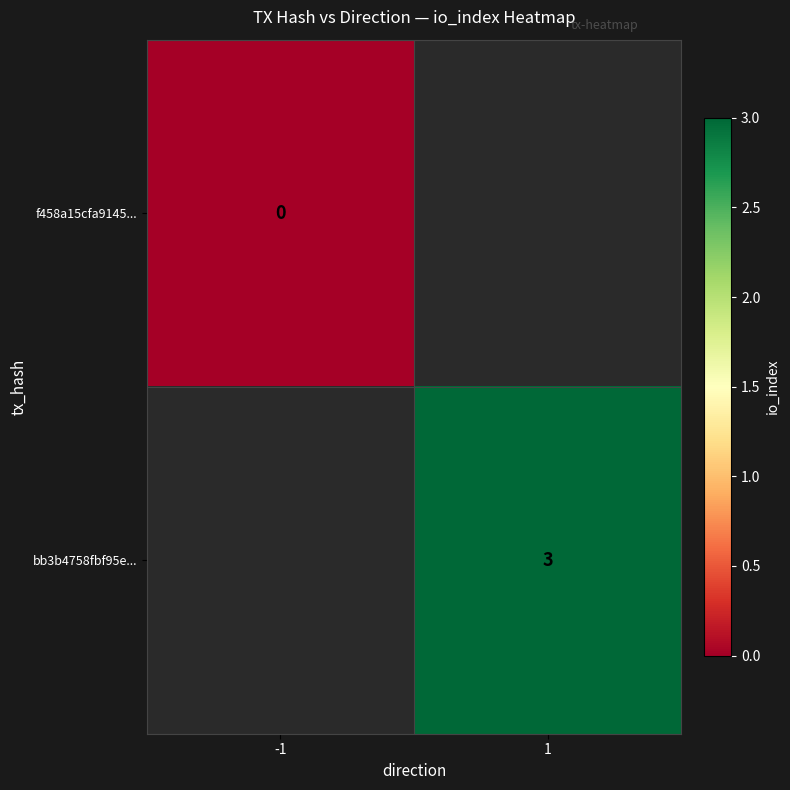

Is it true that bb3b4758fbf95e... equals 3 at 1?

True